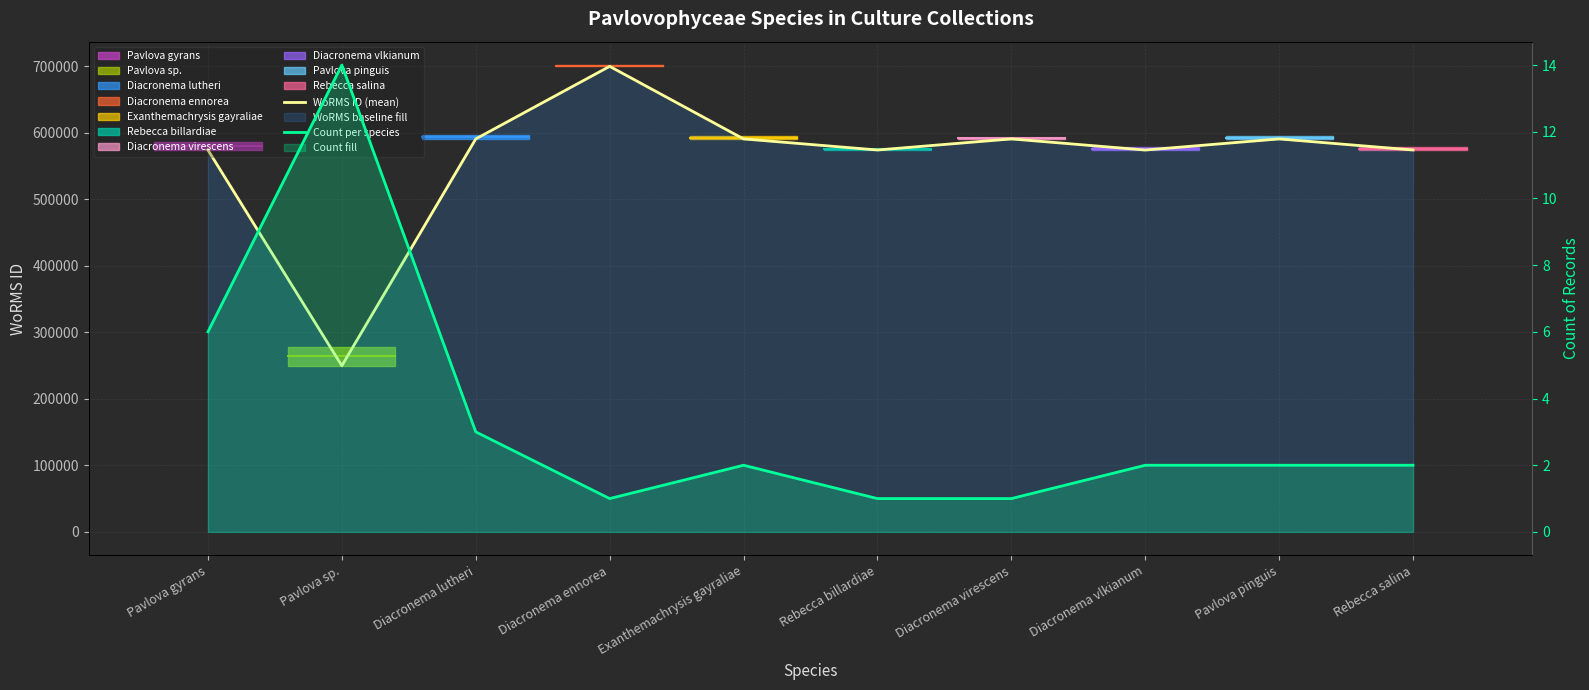

What is the minimum value shown in the chart?

1